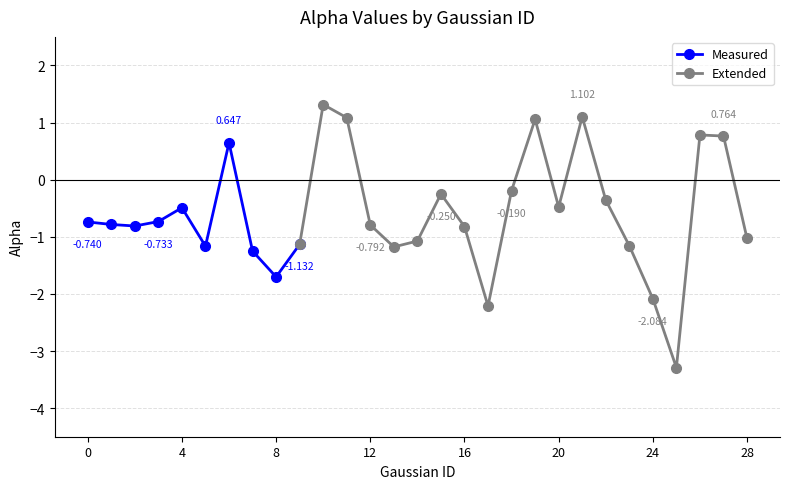

Reading left to right, what are all the values shown in this chart?

-0.7	-0.8	-0.8	-0.7	-0.5	-1.2	0.6	-1.2	-1.7	-1.1	1.3	1.1	-0.8	-1.2	-1.1	-0.2	-0.8	-2.2	-0.2	1.1	-0.5	1.1	-0.4	-1.2	-2.1	-3.3	0.8	0.8	-1.0